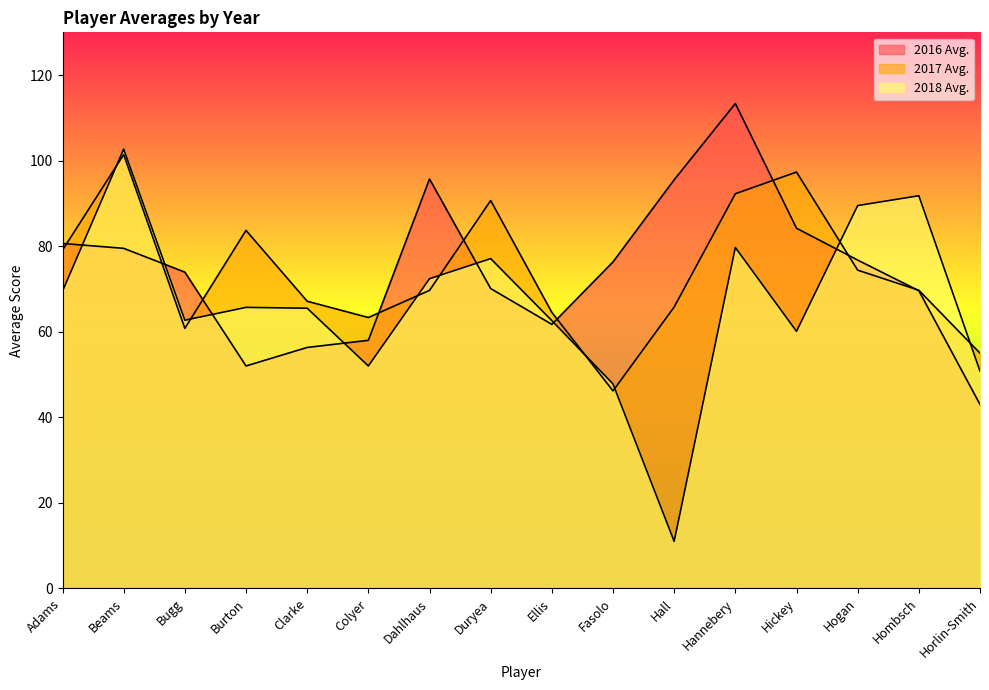

What is the label of the 3rd point from the right?

Hogan